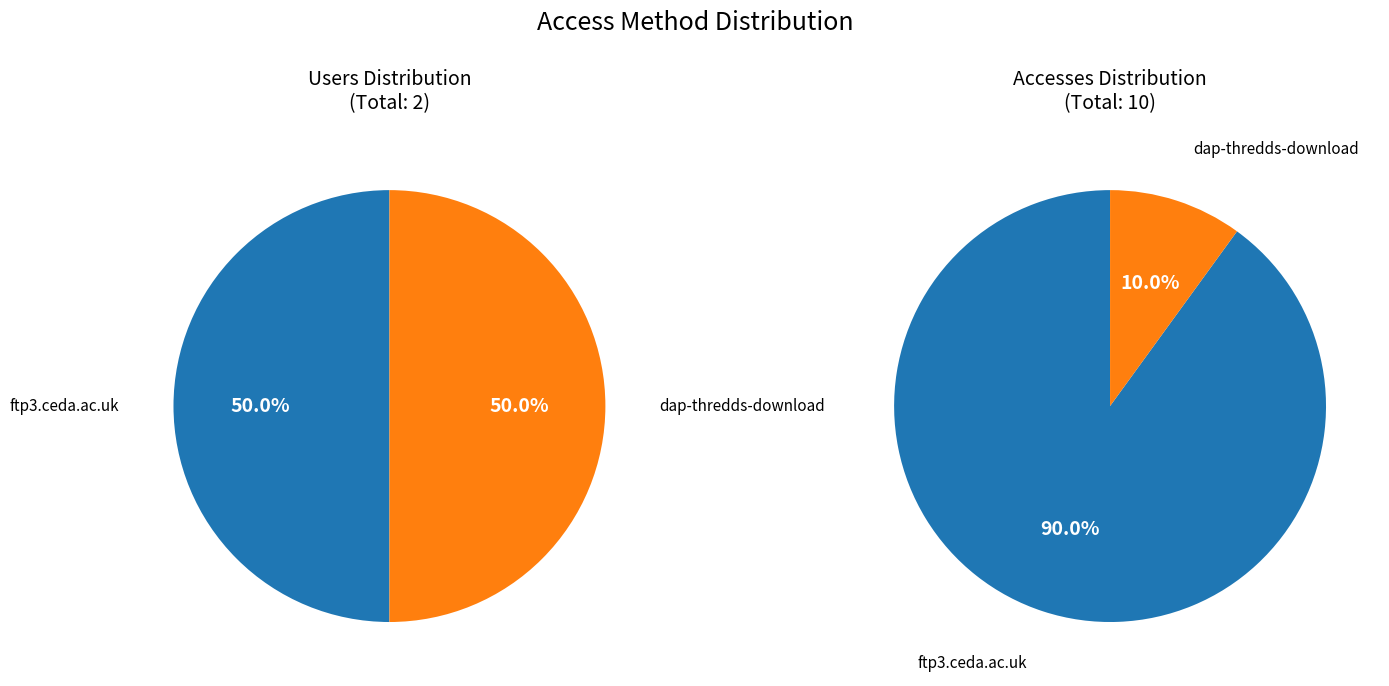

How many slices are in this pie chart?

2